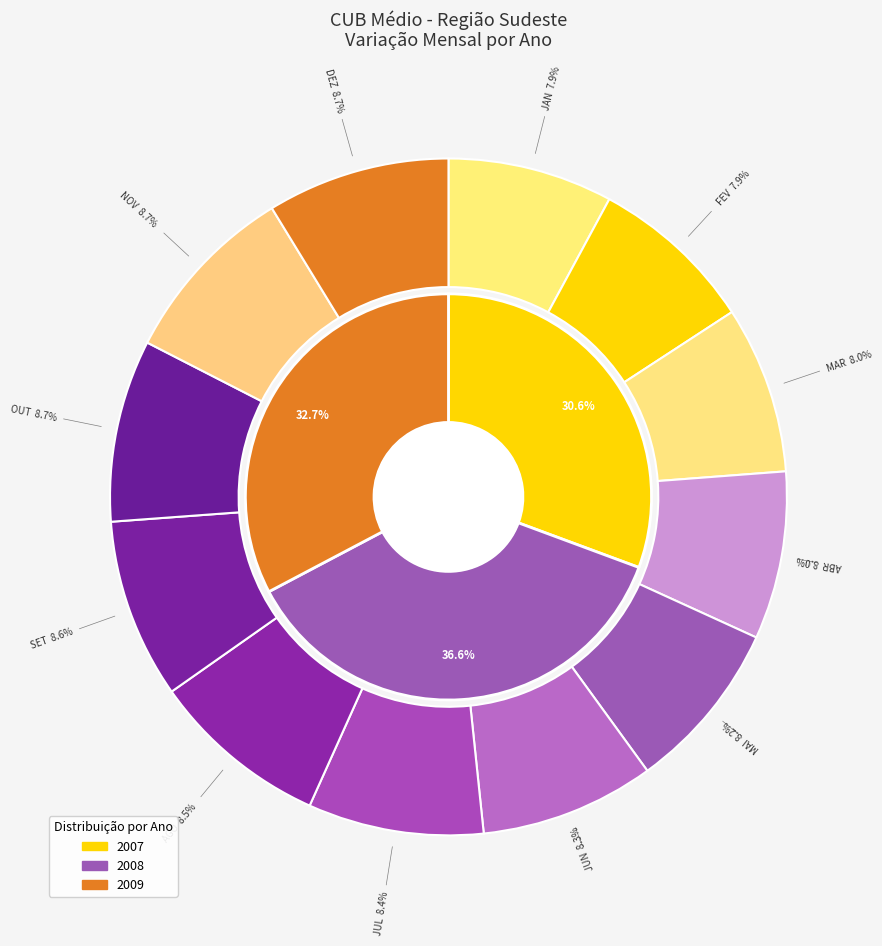

Between JUN and OUT, which is larger?

OUT